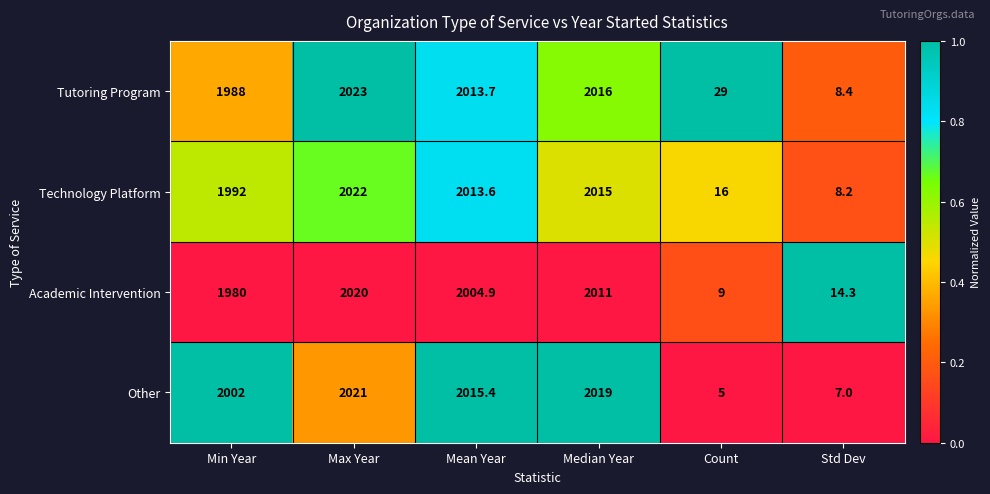

What is the sum of all Other values?

8069.4